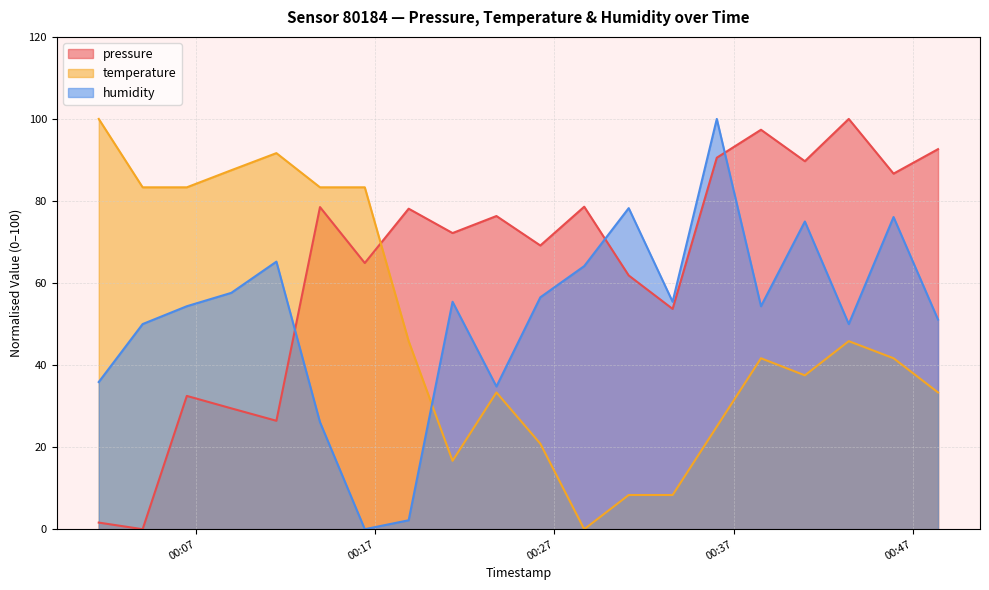

Rank the categories by pressure value from highest to lowest.

2023-09-19T00:43:26, 2023-09-19T00:38:32, 2023-09-19T00:48:25, 2023-09-19T00:36:04, 2023-09-19T00:40:59, 2023-09-19T00:45:56, 2023-09-19T00:28:40, 2023-09-19T00:13:55, 2023-09-19T00:18:52, 2023-09-19T00:23:46, 2023-09-19T00:21:19, 2023-09-19T00:26:13, 2023-09-19T00:16:25, 2023-09-19T00:31:09, 2023-09-19T00:33:36, 2023-09-19T00:06:29, 2023-09-19T00:08:58, 2023-09-19T00:11:29, 2023-09-19T00:01:34, 2023-09-19T00:04:01